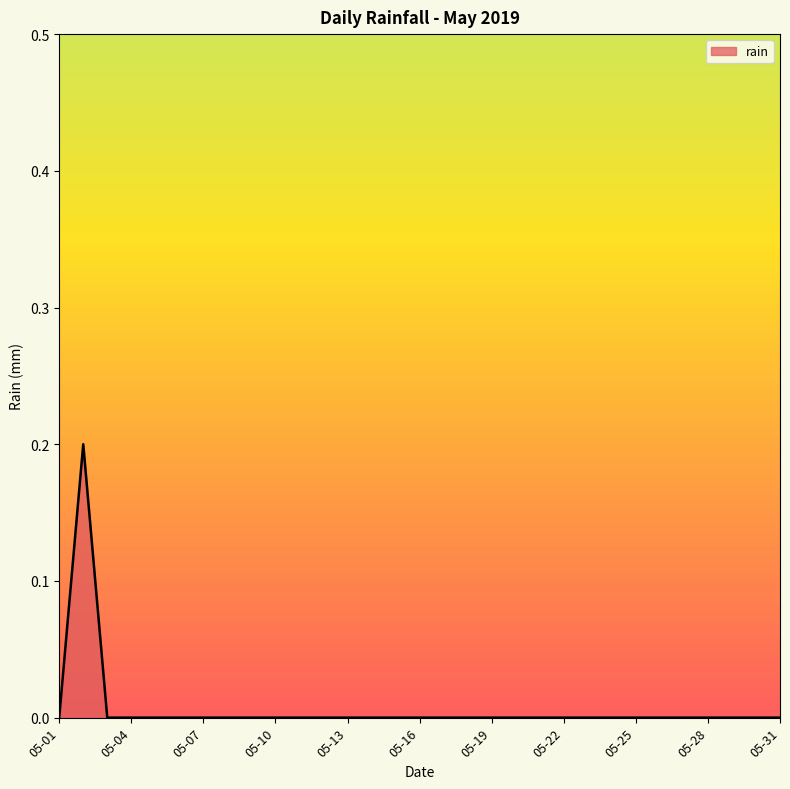

How many lines are shown in the chart?

1